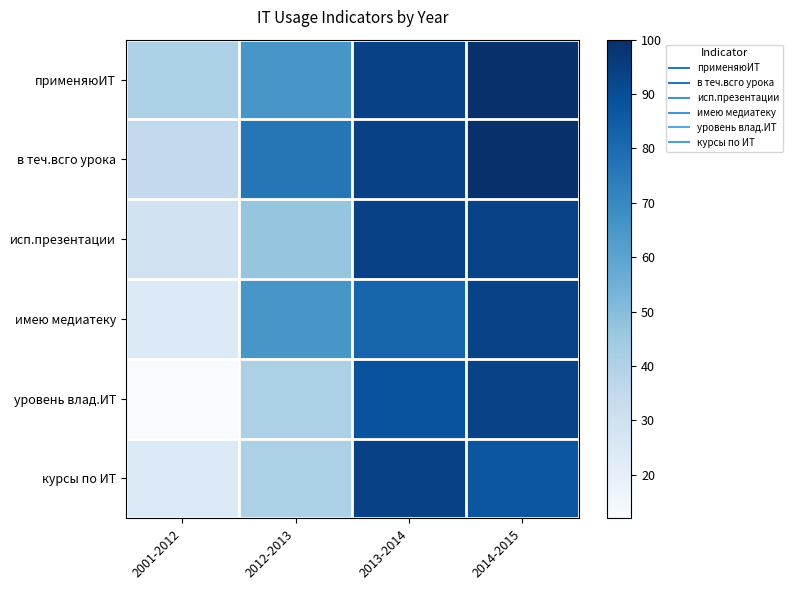

How many series are shown in this chart?

6